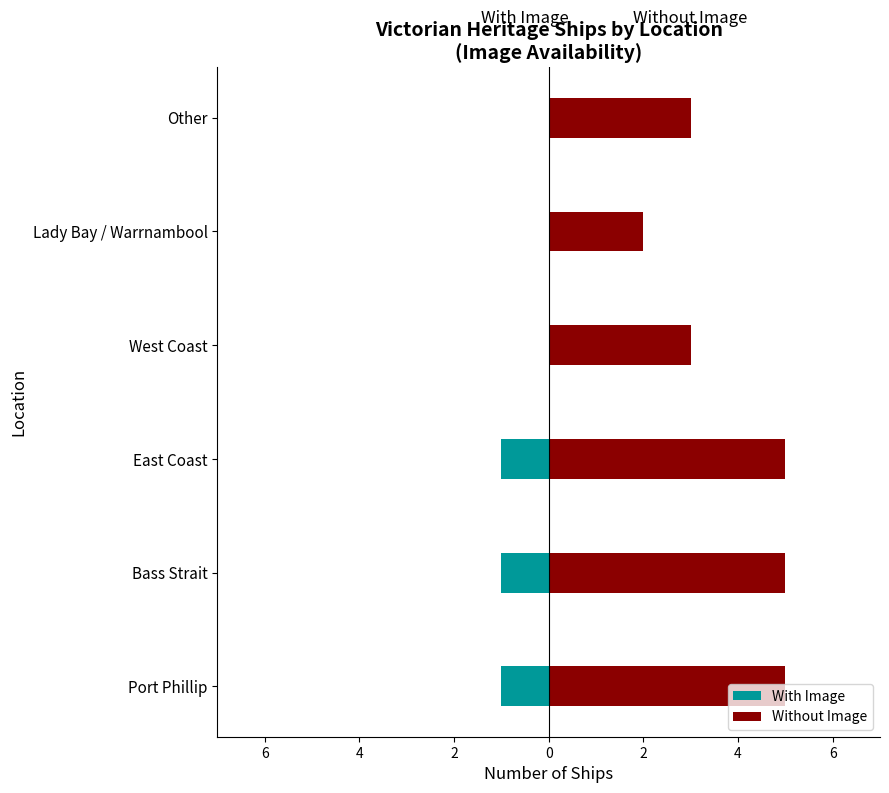

What is the maximum value shown in the chart?

5